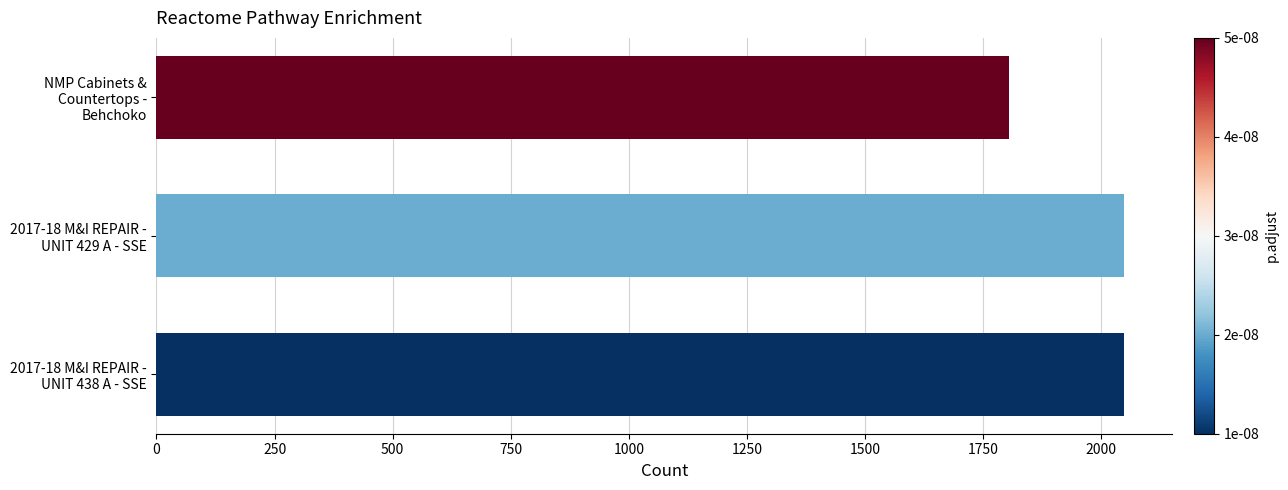

What is the sum of all values?

5900